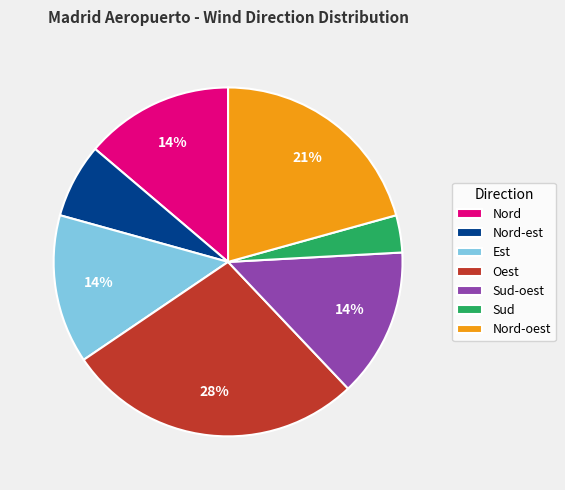

True or false: Nord accounts for 7% of the total.

False